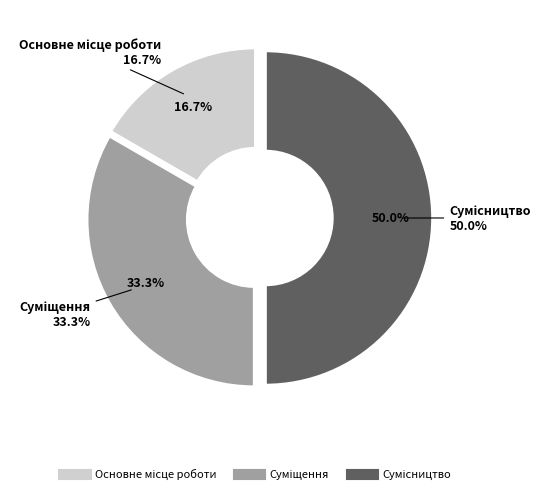

Does any single category account for the majority?

No